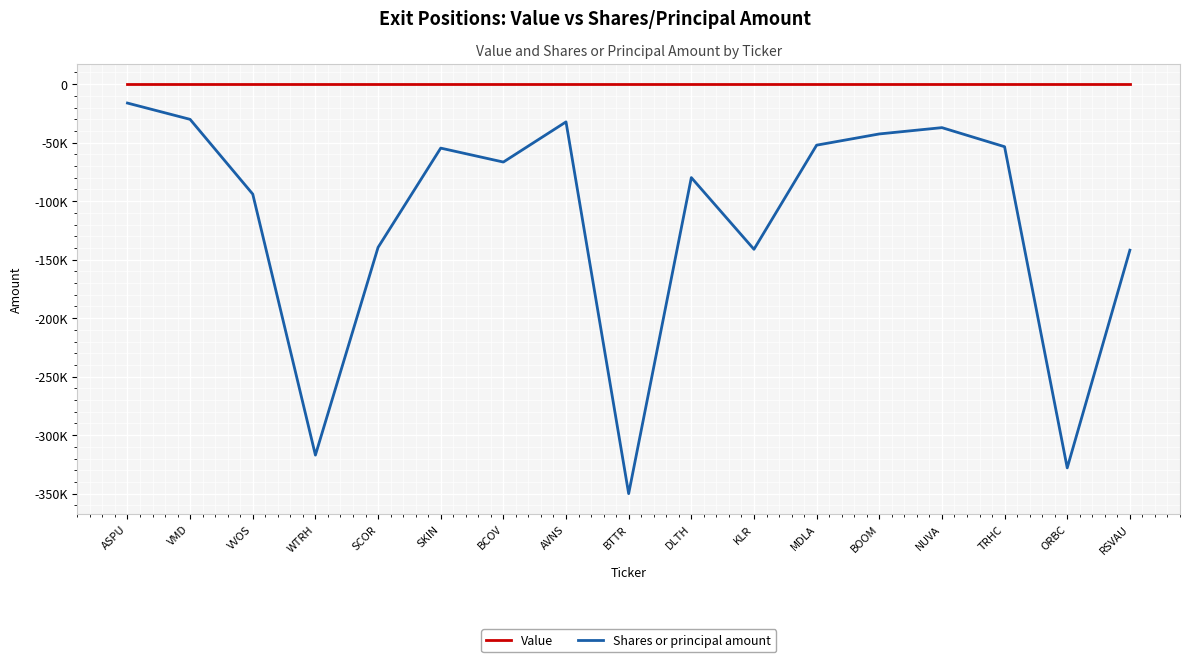

Rank the series by their maximum value, from highest to lowest.

Value, Shares or principal amount